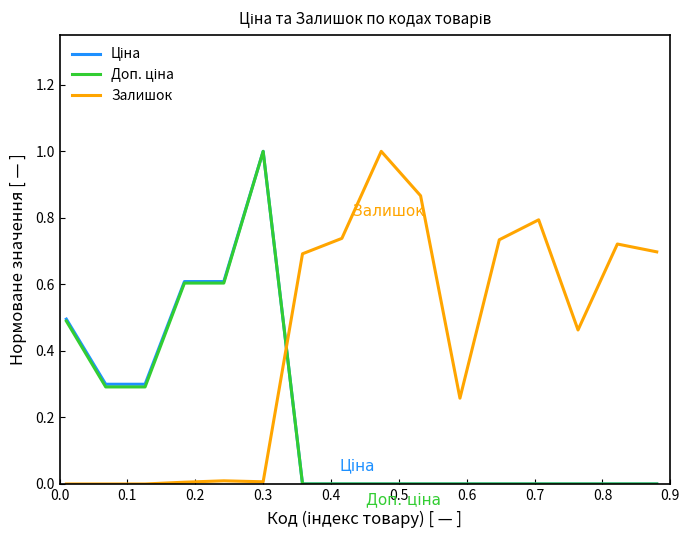

What is the highest value of the Залишок series?

1.0